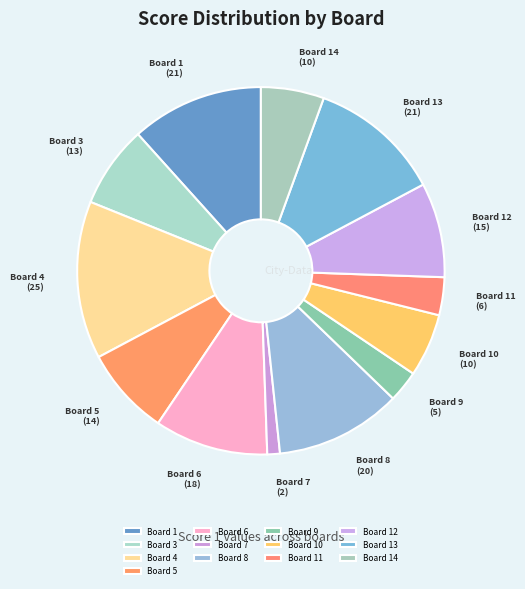

What is the smallest slice in the pie chart?

Board 7